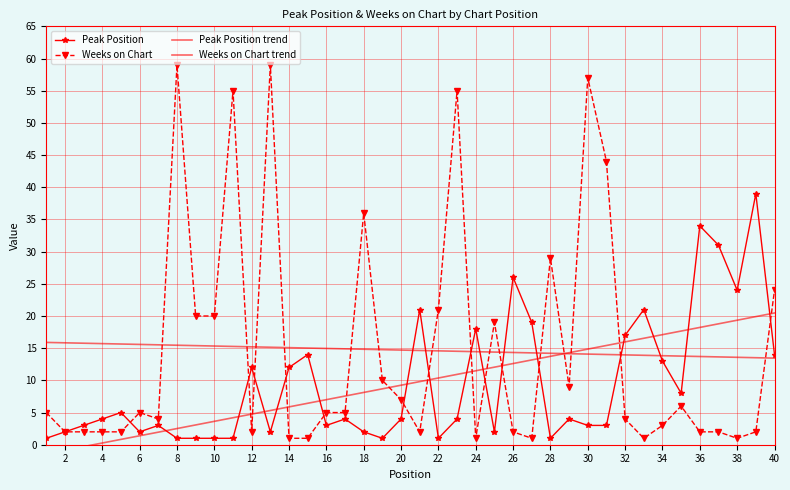

How many values in the Weeks on Chart series are below 5?

19